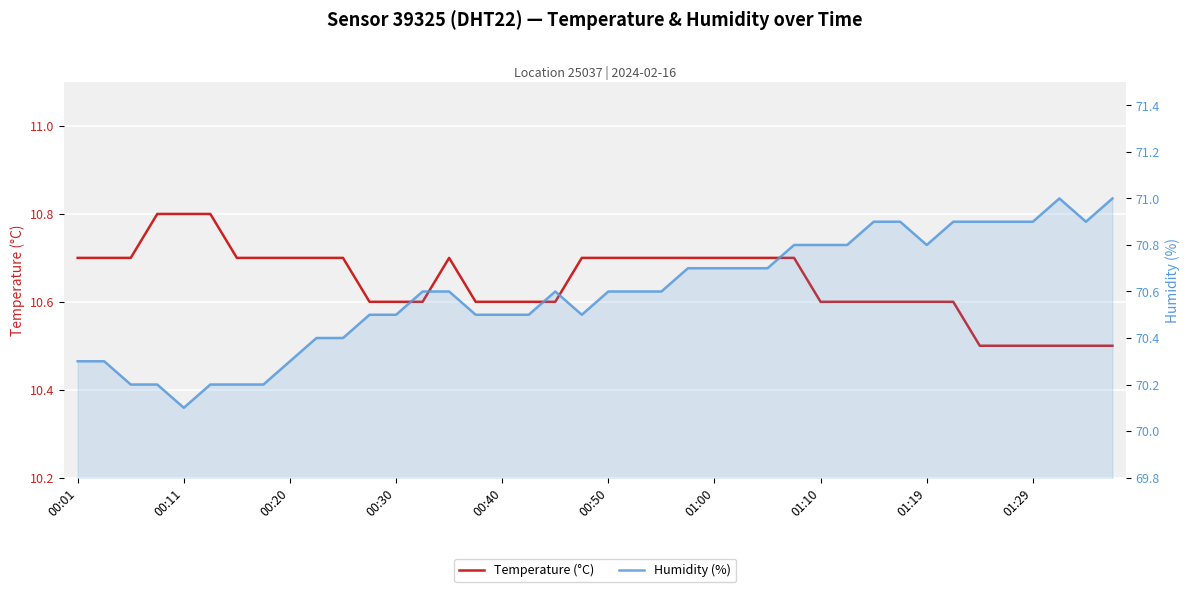

True or false: Temperature (°C) and Humidity (%) intersect in this chart.

False